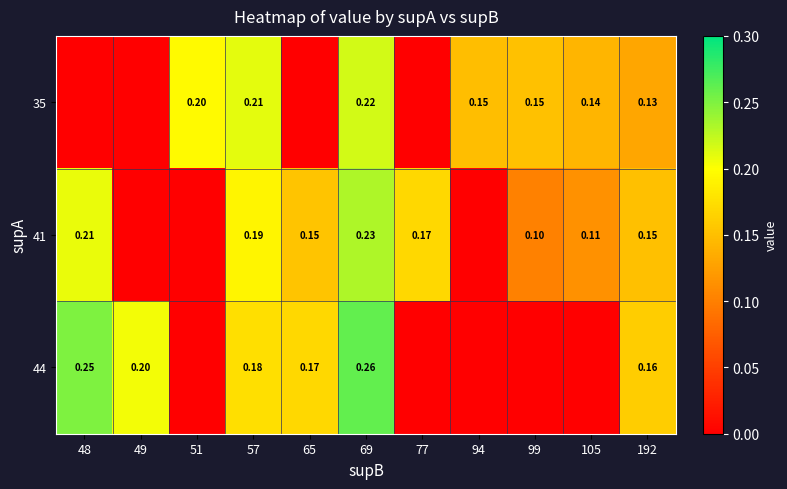

True or false: 35 has a value of 0.3 at 51.

False